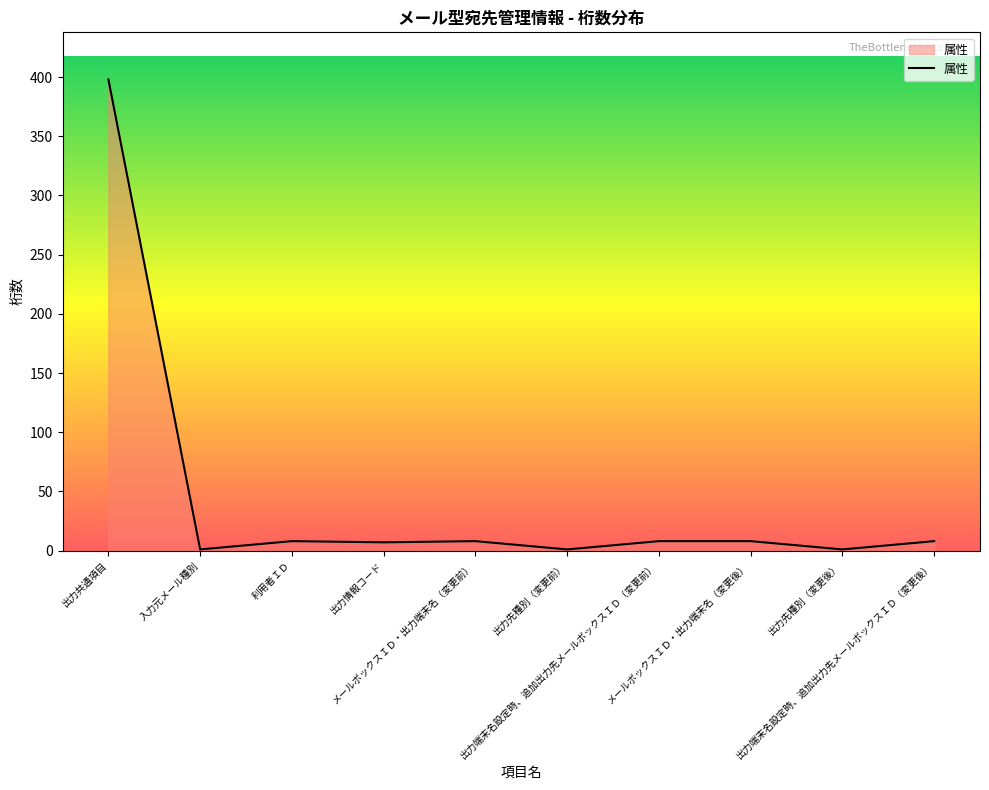

What is the greatest value displayed?

398